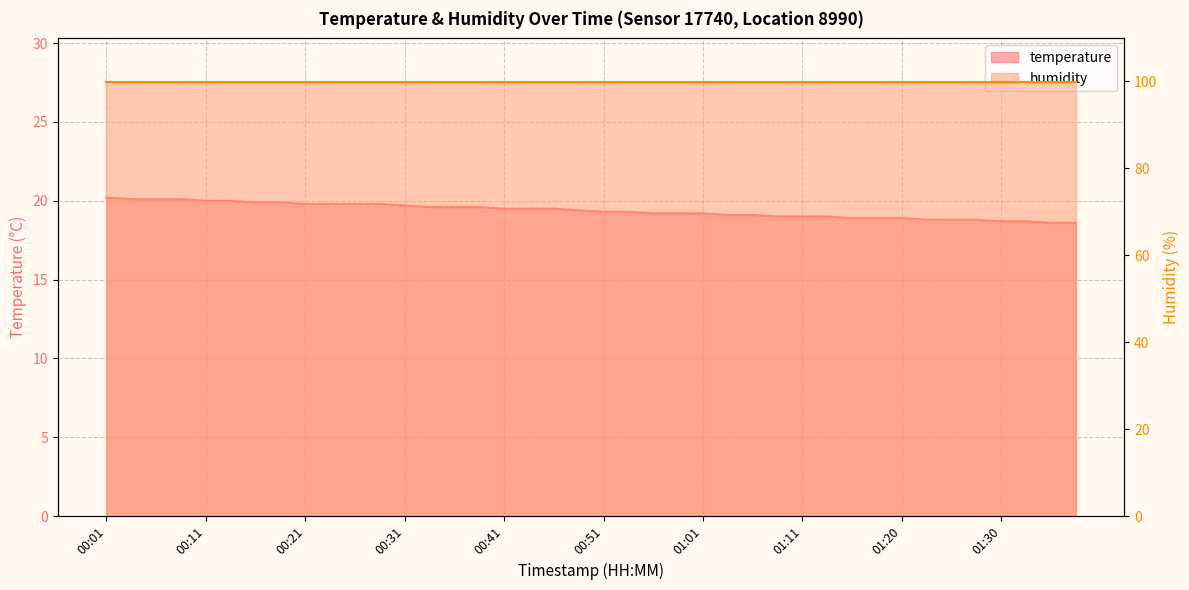

Which has a higher value, 01:03 or 01:13?

01:03